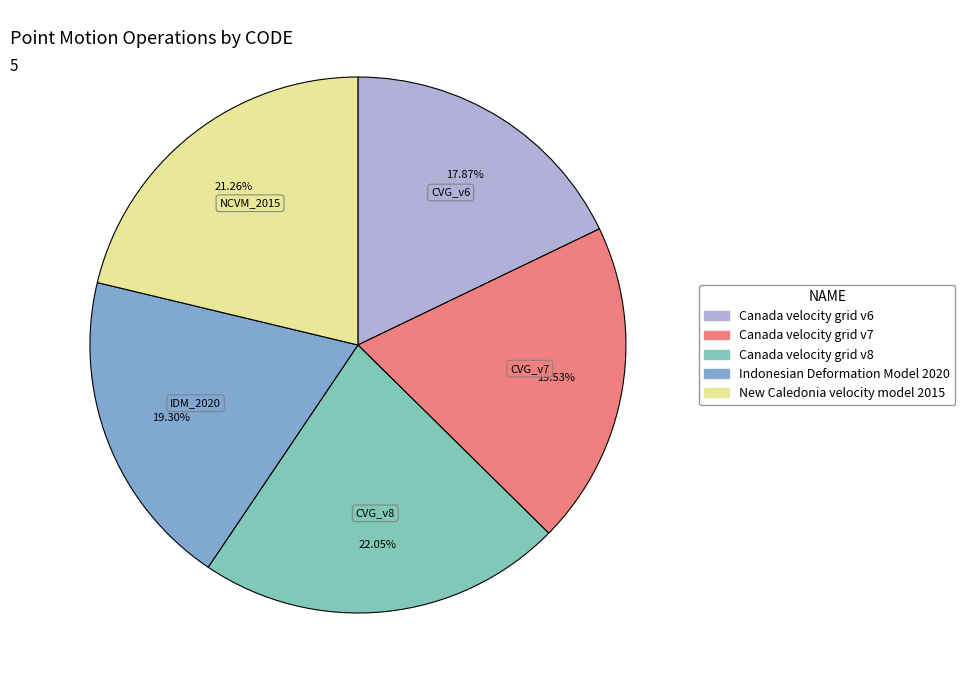

How many segments does this pie chart have?

5